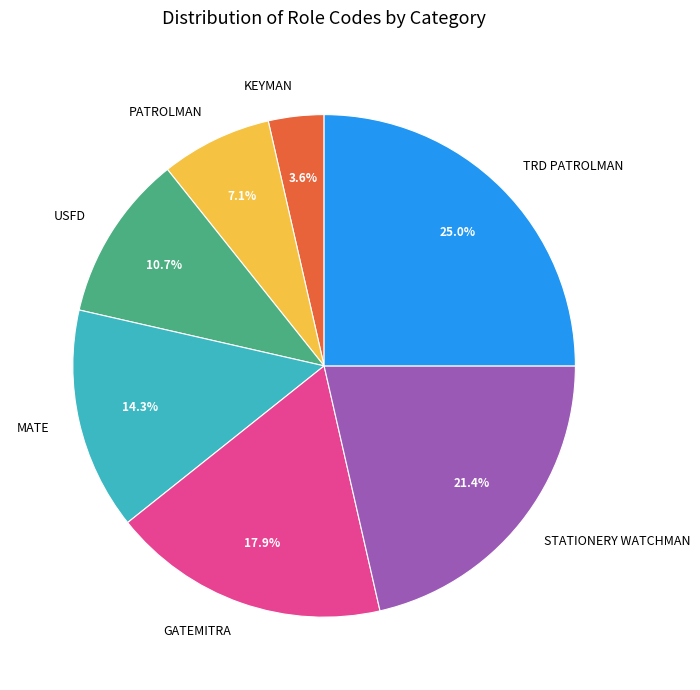

Approximately how many times larger is the value at MATE compared to GATEMITRA?

0.8